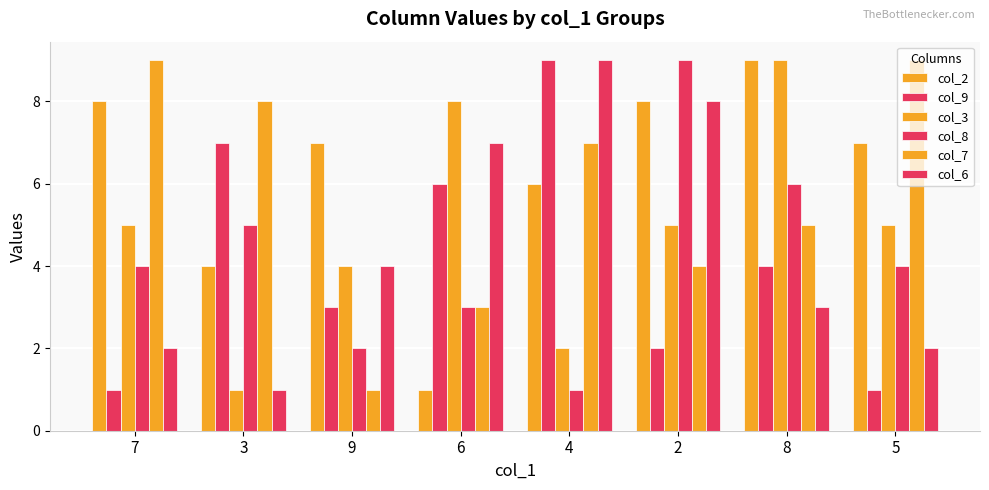

The col_6 series shows 2 at 3. True or false?

False